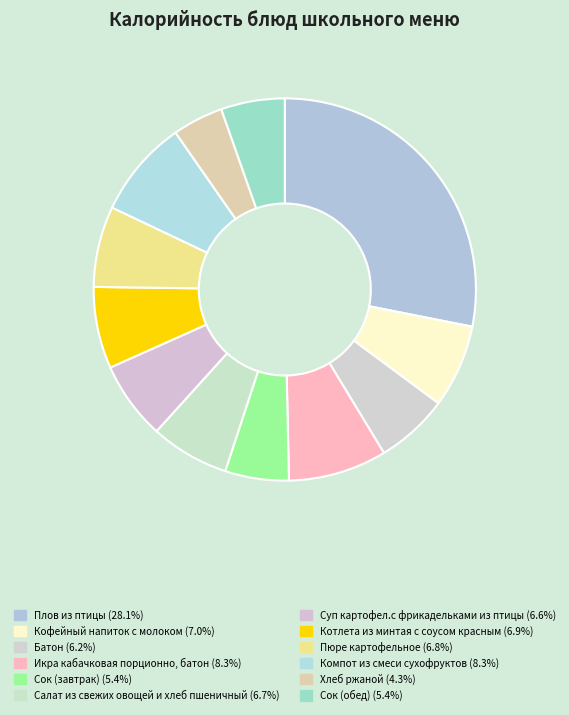

To the nearest percent, what portion does Батон represent?

6%